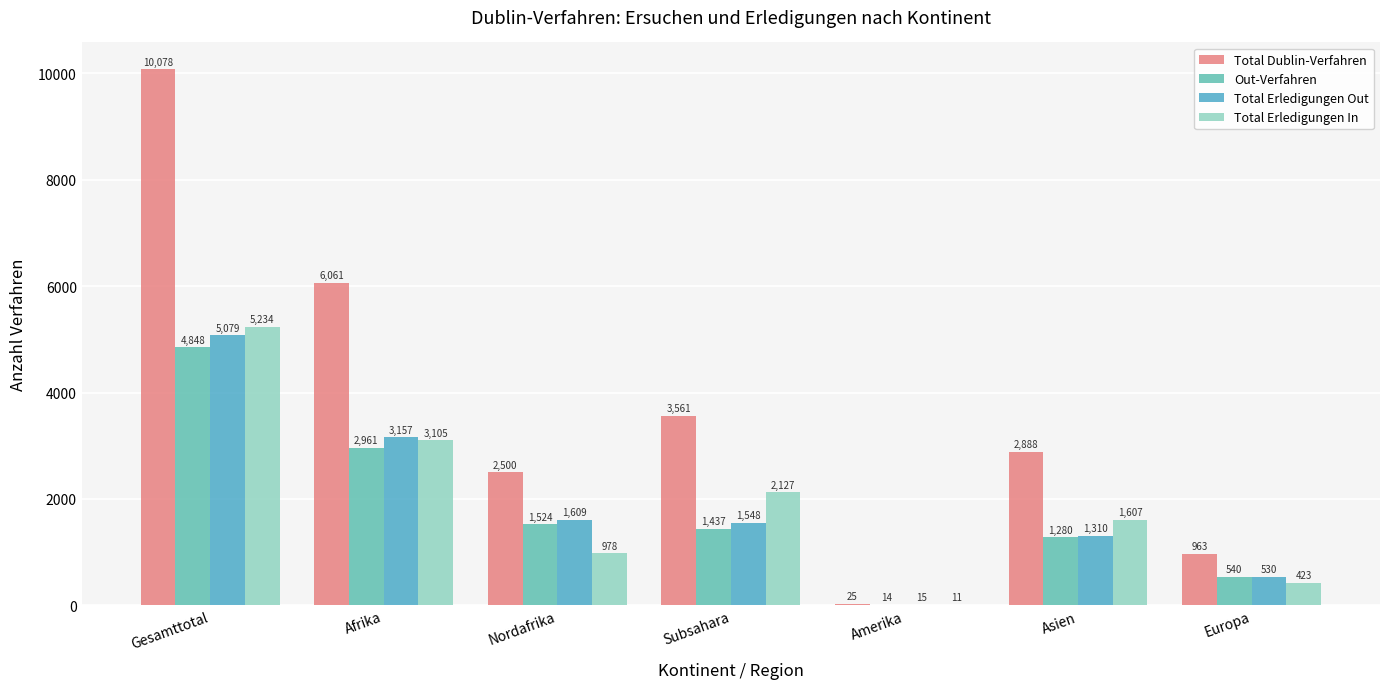

Between Amerika and Asien, which series saw the biggest shift?

Total Dublin-Verfahren